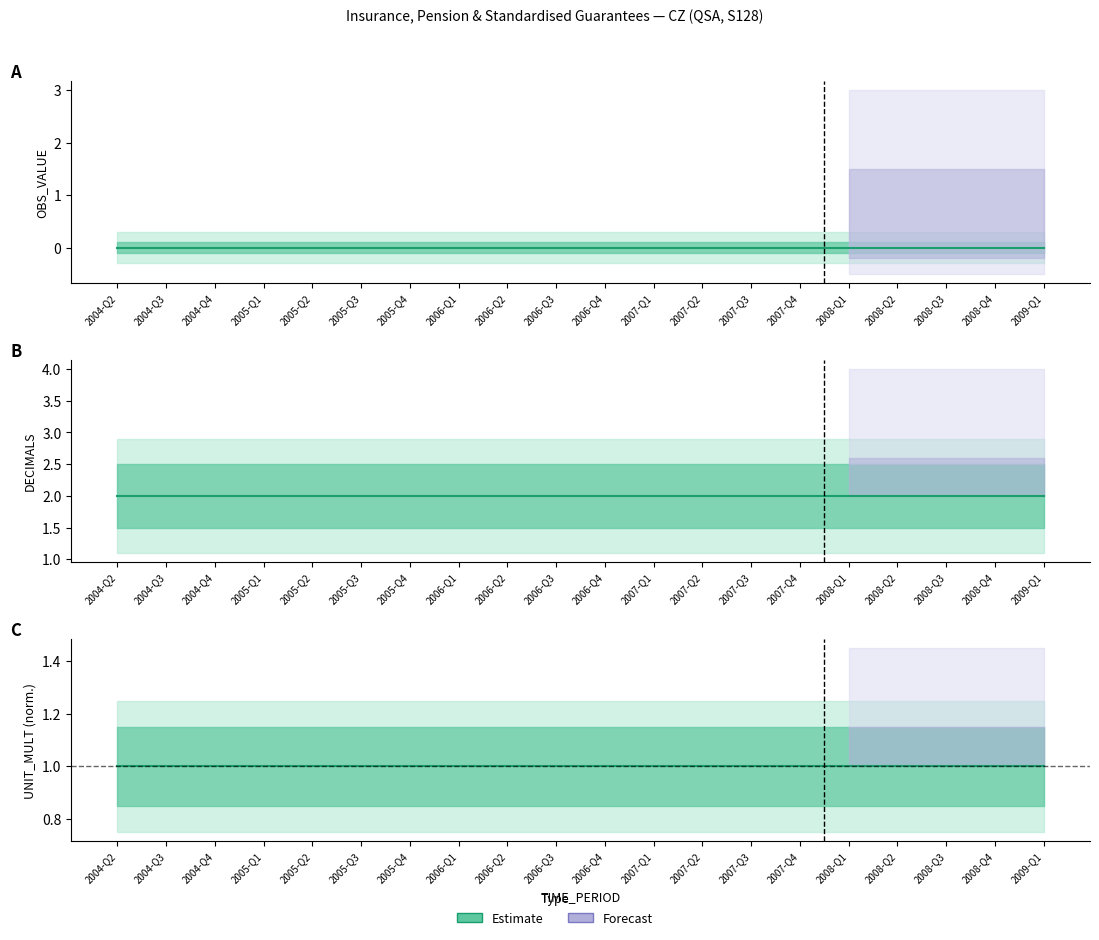

Reading right to left, what are all the values shown in this chart?

OBS_VALUE: 0	0	0	0	0	0	0	0	0	0	0	0	0	0	0	0	0	0	0	0
DECIMALS: 2	2	2	2	2	2	2	2	2	2	2	2	2	2	2	2	2	2	2	2
UNIT_MULT (norm): 1	1	1	1	1	1	1	1	1	1	1	1	1	1	1	1	1	1	1	1